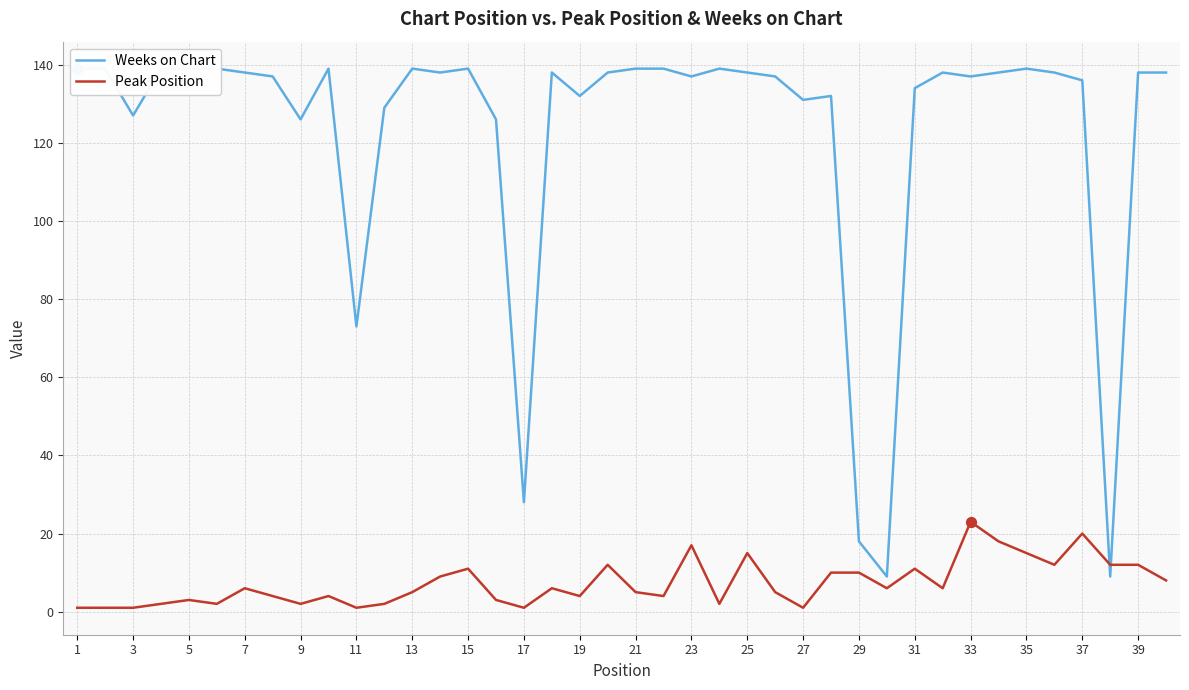

The value of Peak Position at 23 is 17. True or false?

True